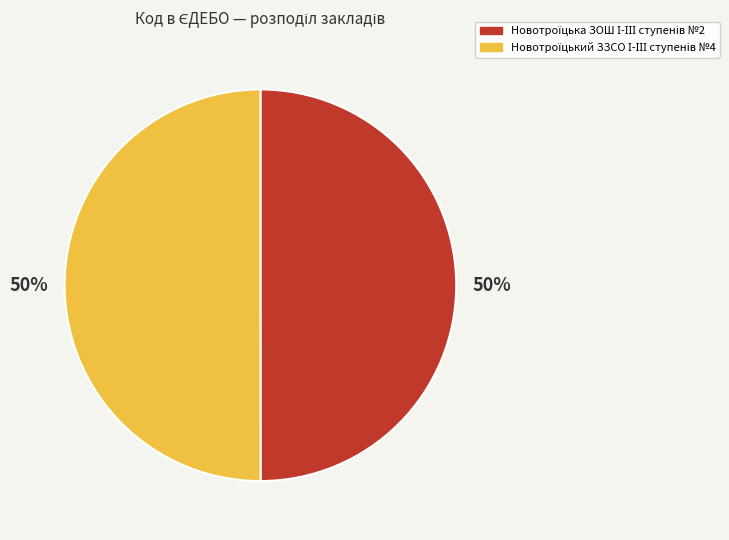

How many segments does this pie chart have?

2